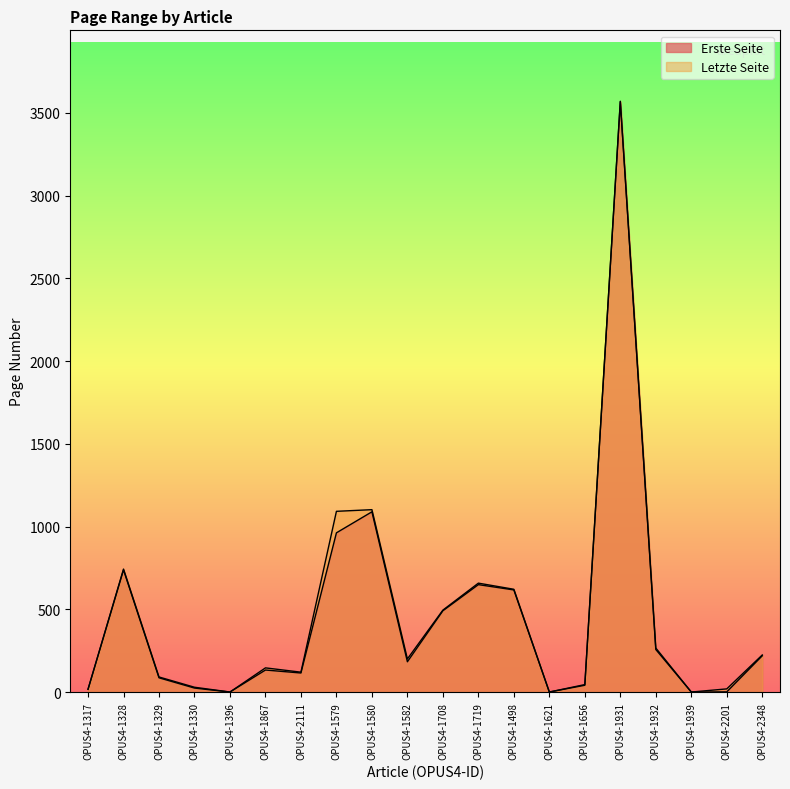

At which category is the sum across all series the highest?

OPUS4-1931